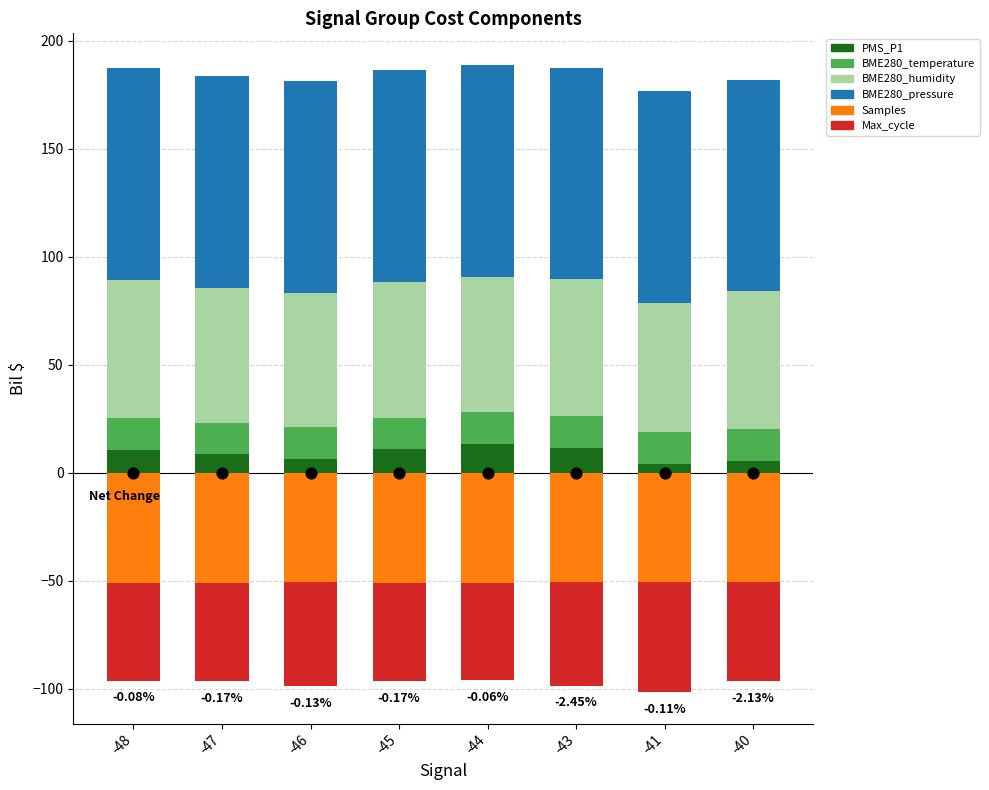

Is the value of BME280_temperature at -45 greater than the value of BME280_humidity at -48?

No